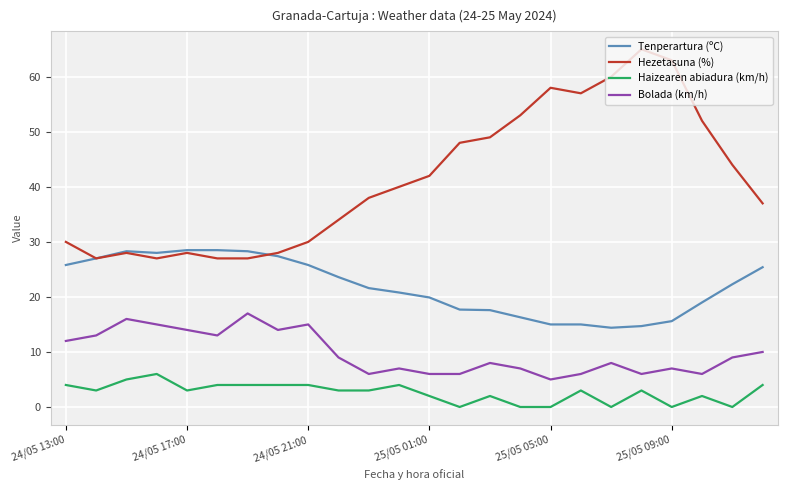

Which series has the largest total across all categories?

Hezetasuna (%)